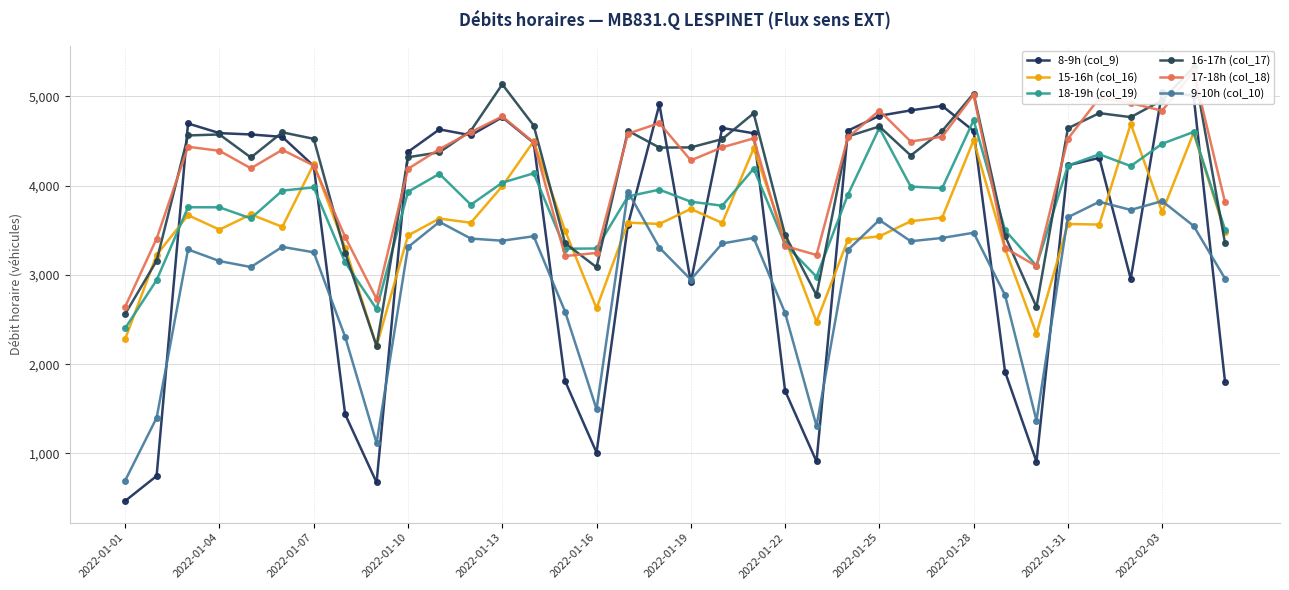

How many interior local valleys does the 18-19h (col_19) series have?

9